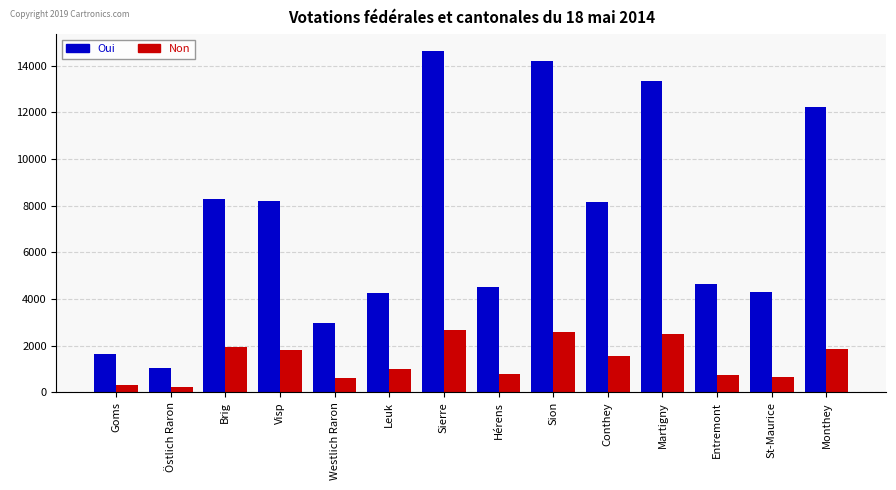

List the series in order of their peak value, lowest first.

Non, Oui